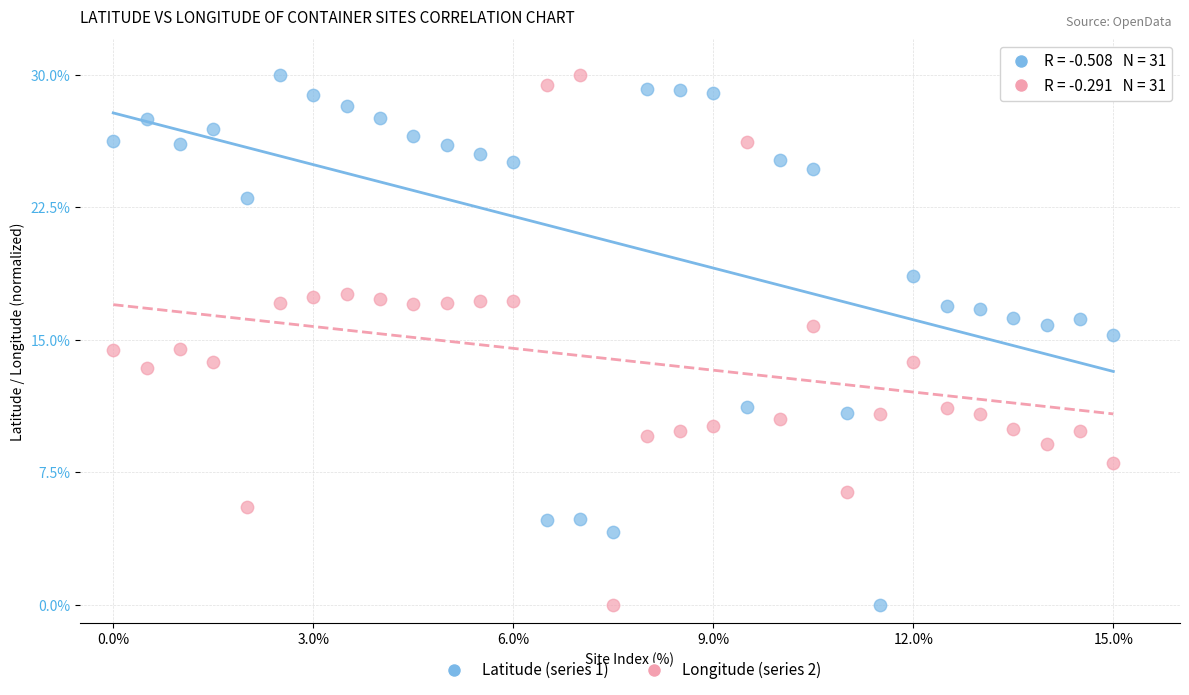

Across all data points, what is the range of X values (max minus min)?

15.0